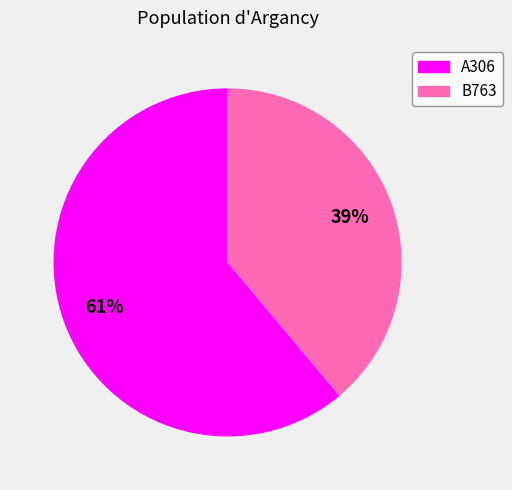

What percentage is the A306 slice, to the nearest percent?

61%